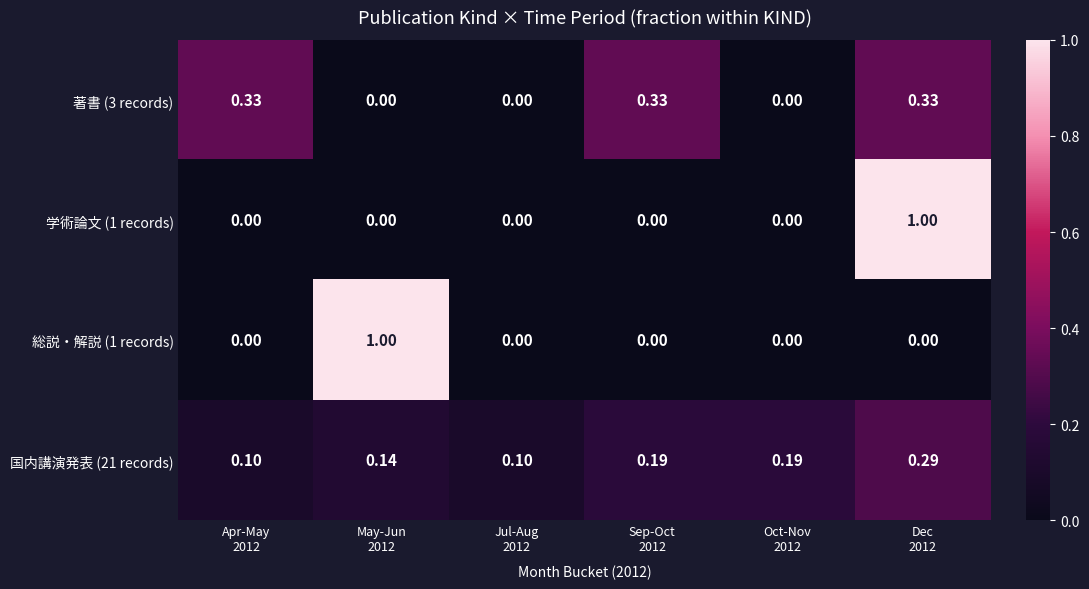

Which series has the largest range (max minus min)?

学術論文 (1 records)